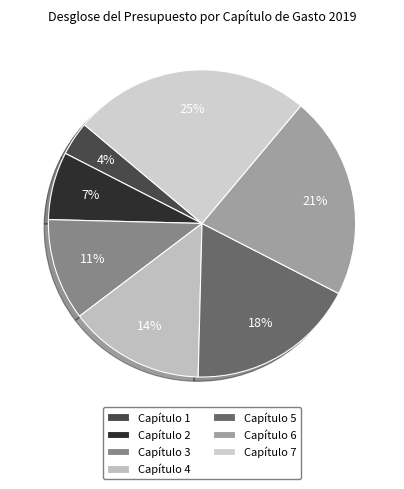

Which category has the biggest portion of the pie?

Capítulo 7